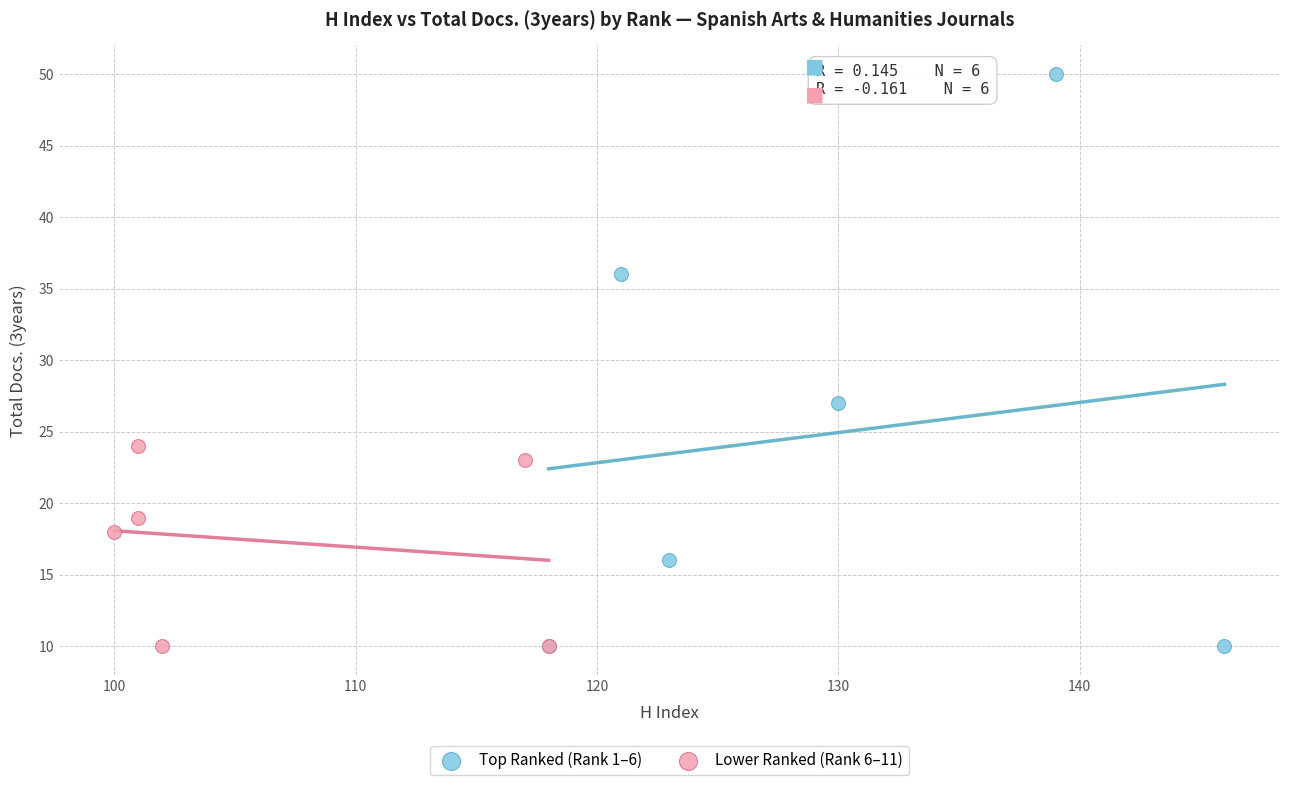

Which series has the widest spread of Y values?

Top Ranked (Rank 1–6)